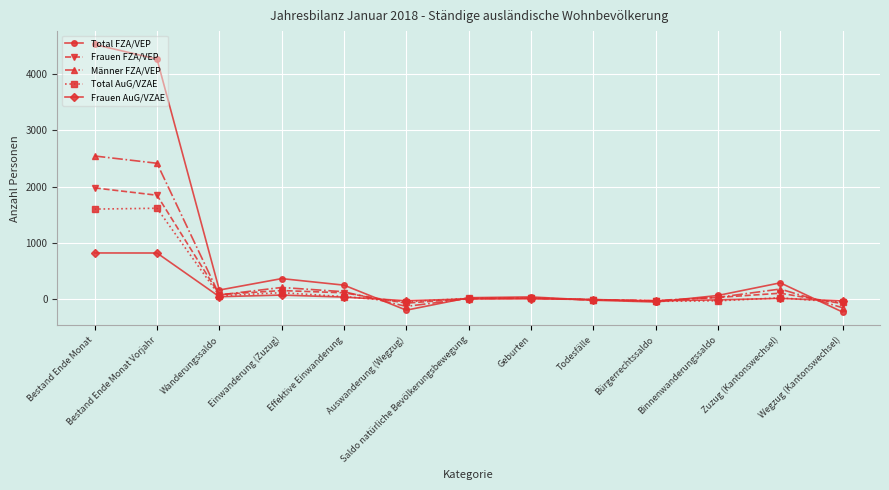

Which series has the widest spread of values?

Total FZA/VEP